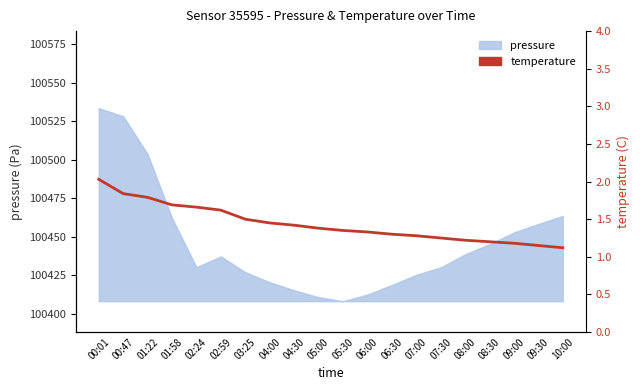

At which category does the chart reach its peak across all series?

00:01